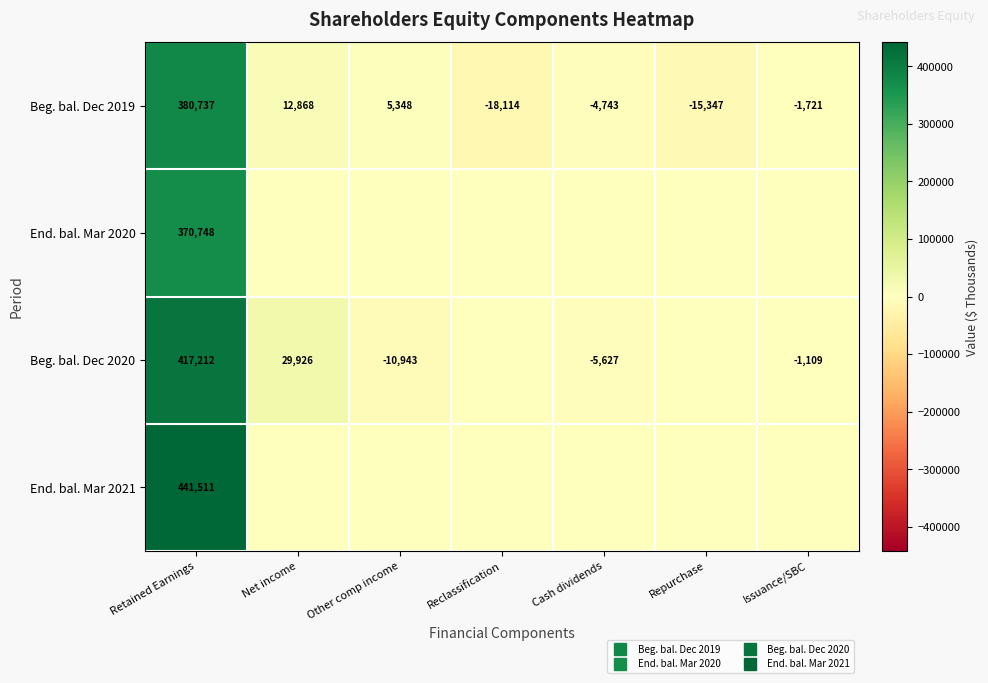

How many values in End. bal. Mar 2021 are above zero?

1